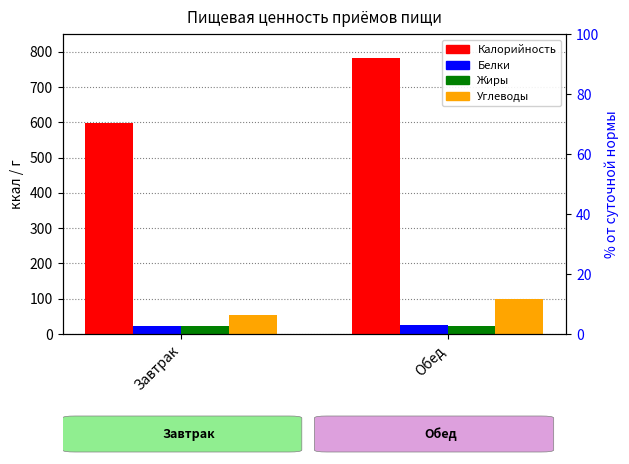

How many Углеводы values are between 53 and 98?

2